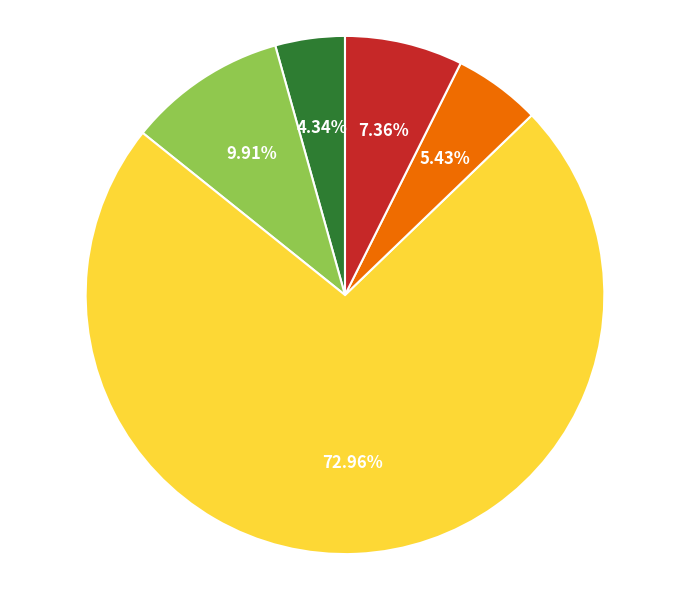

Does any single category account for the majority?

Yes